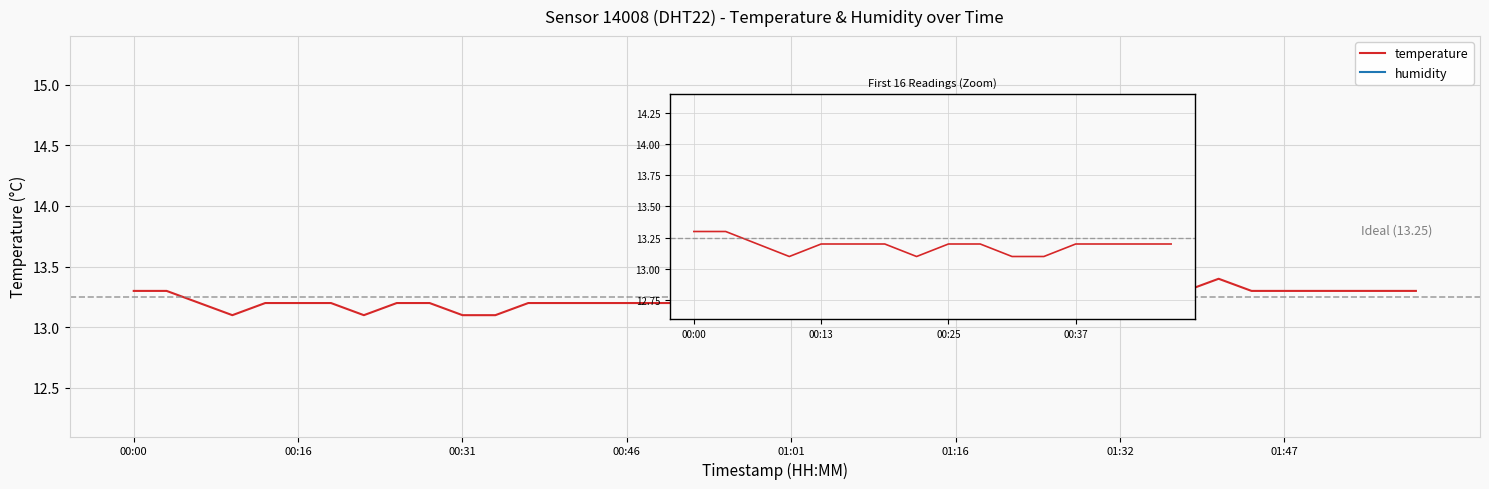

Rank the series by their average value, from highest to lowest.

humidity, temperature